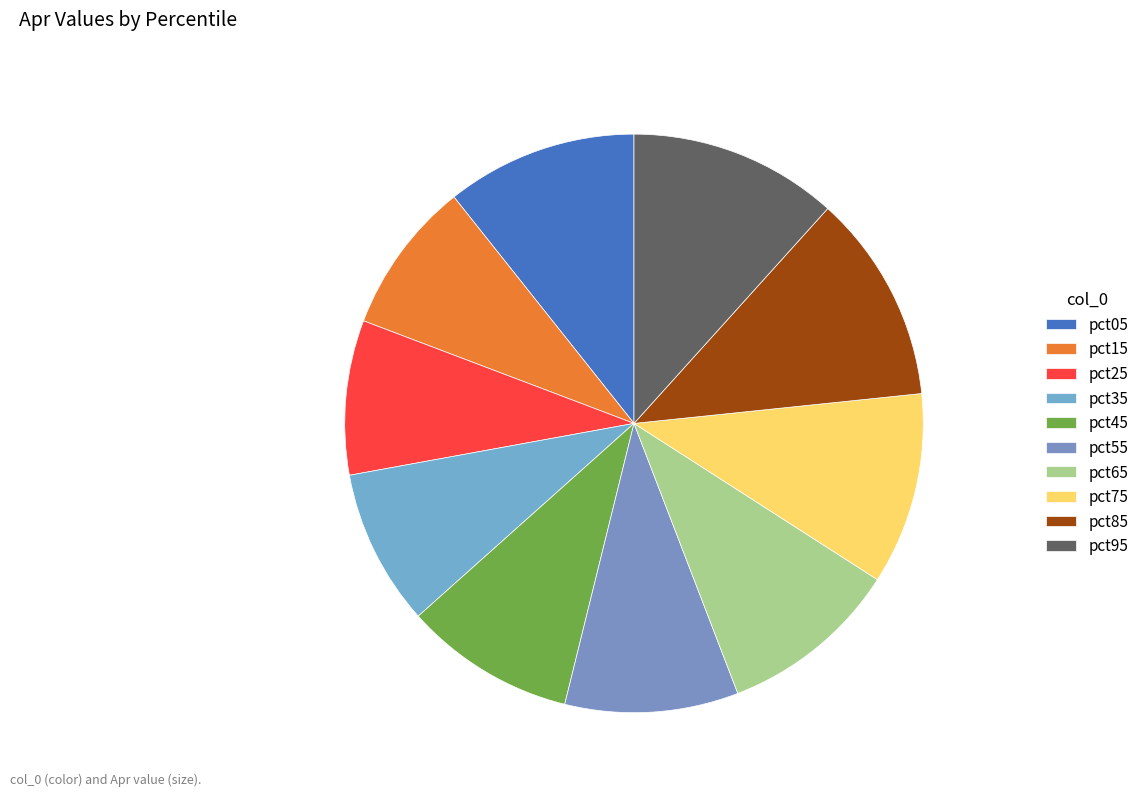

True or false: pct75 accounts for 11% of the total.

True